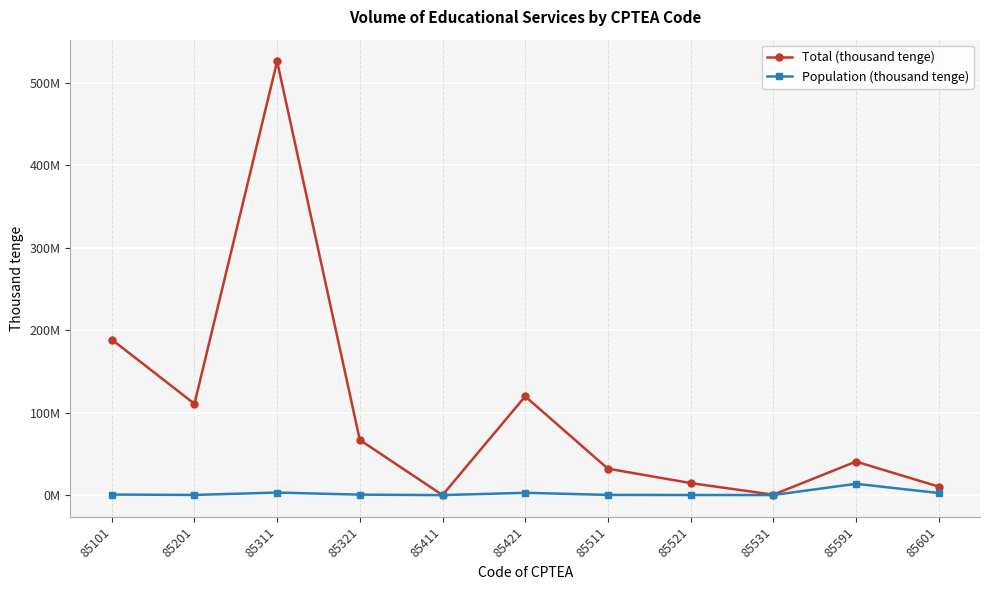

List the labels in order of Total (thousand tenge) value, smallest first.

85411, 85531, 85601, 85521, 85511, 85591, 85321, 85201, 85421, 85101, 85311